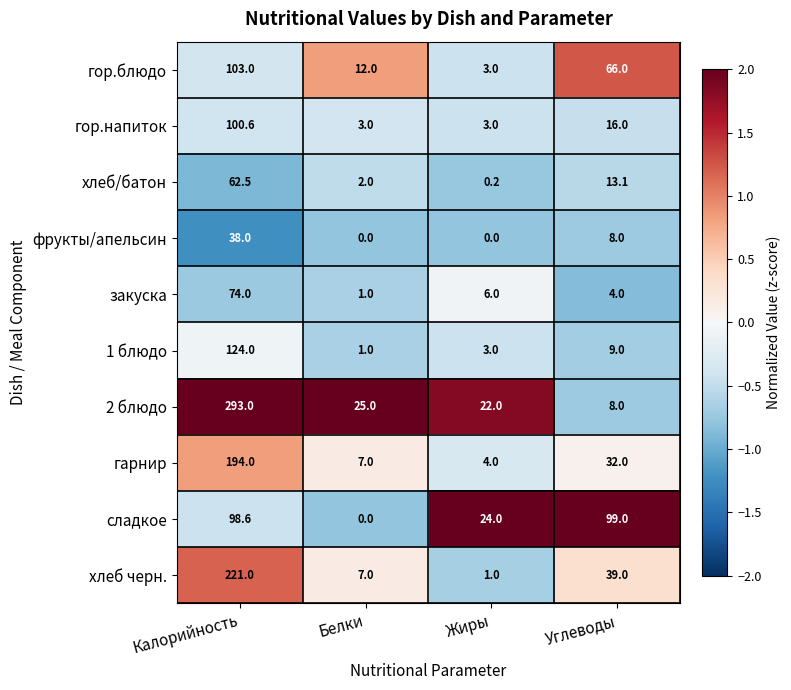

Which series has the widest spread of values?

2 блюдо